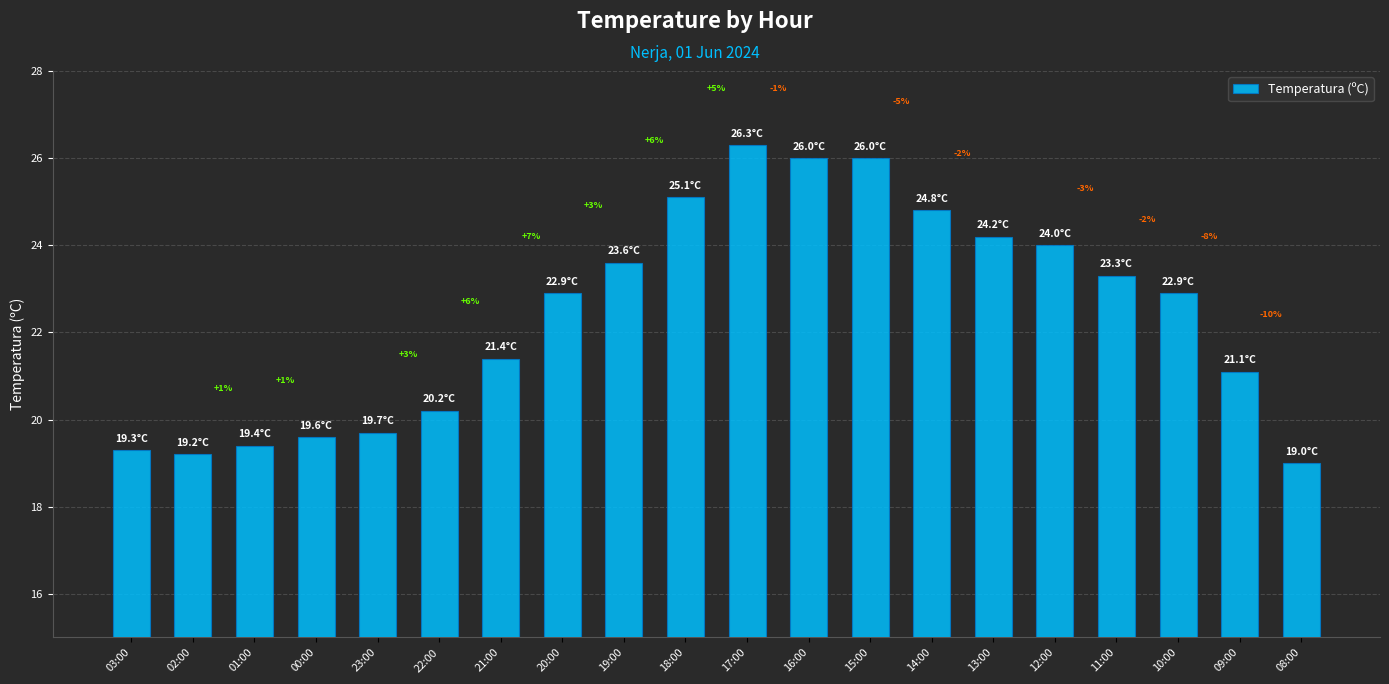

Where does the data first go above 22?

20:00